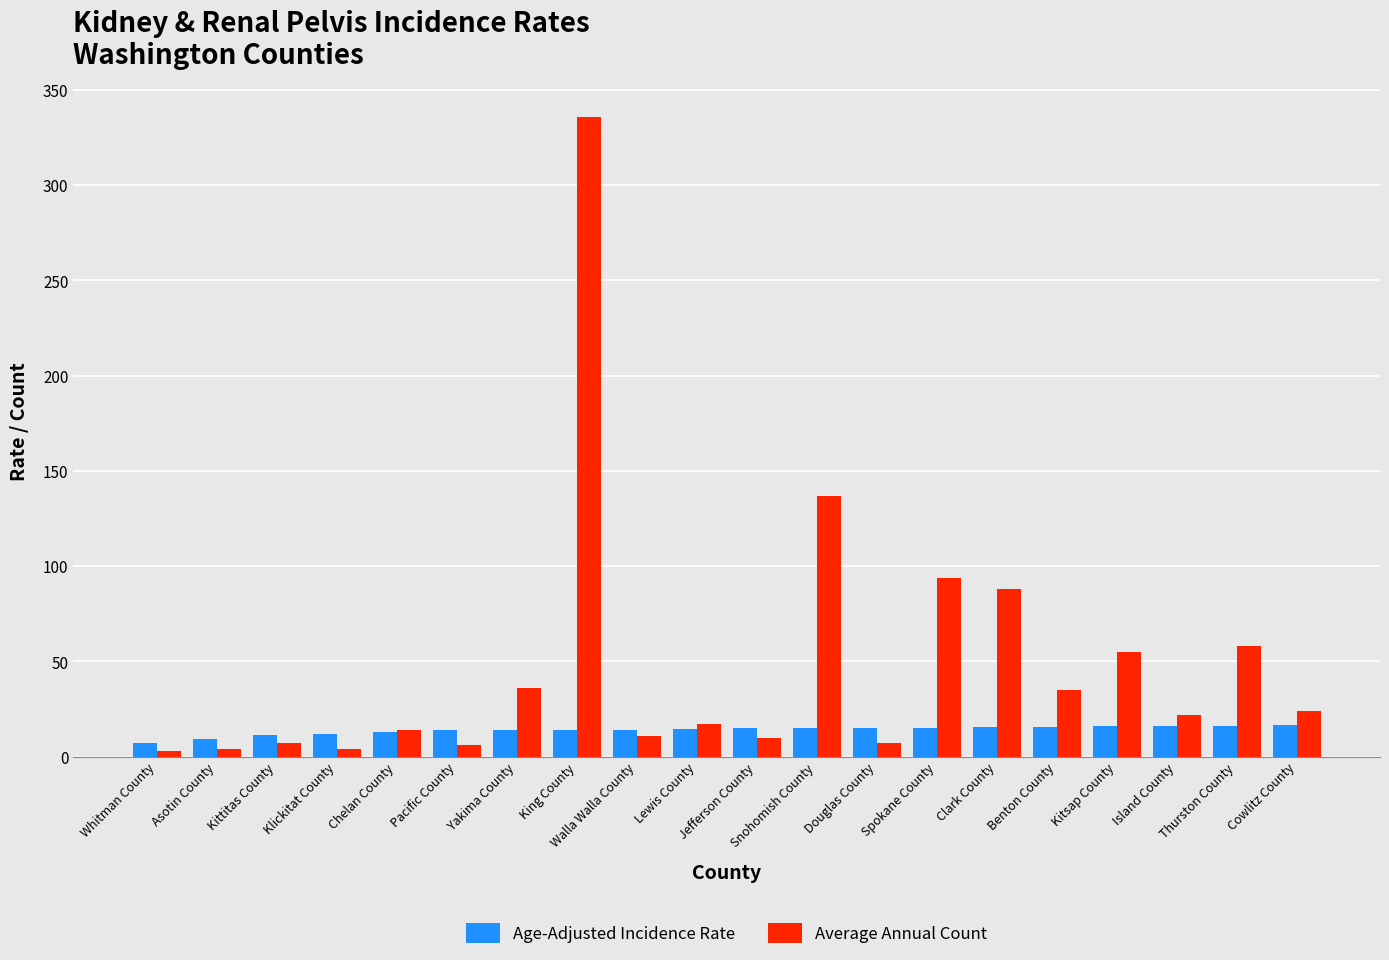

At which label does Average Annual Count reach its peak?

King County